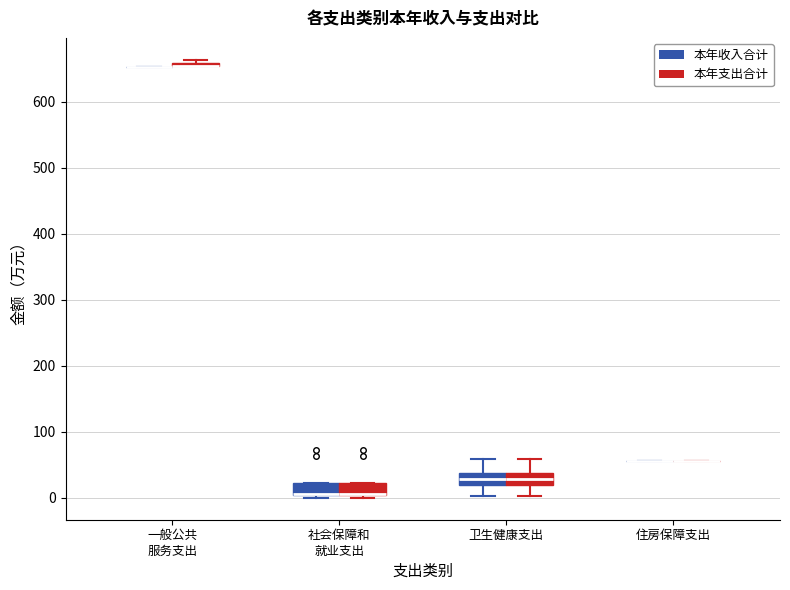

Where is the upper edge of the box for 社会保障和 就业支出 (本年收入合计) on the y-axis? The values are not printed on the chart, so give them approximately, as read against the axis.

20